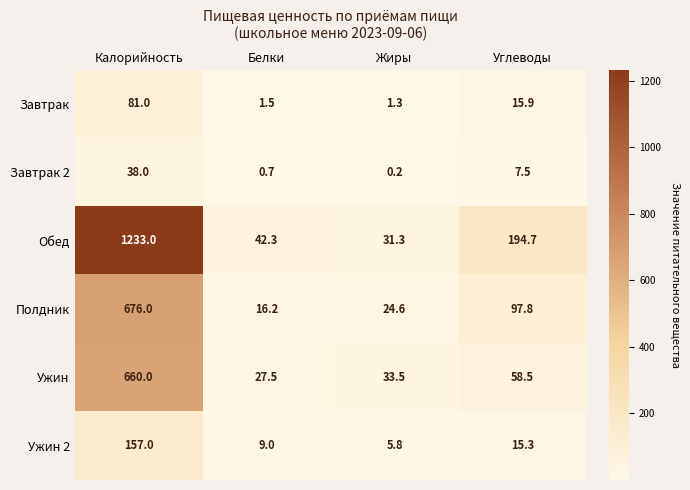

The Ужин series shows 7.4 at Жиры. True or false?

False